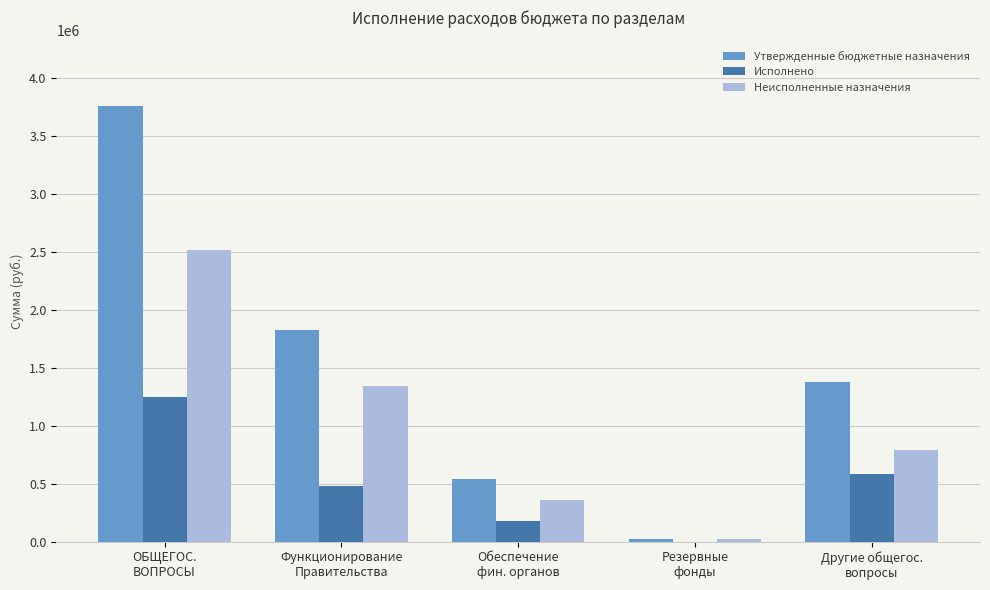

Is the value of Исполнено at Функционирование
Правительства greater than the value of Утвержденные бюджетные назначения at Резервные
фонды?

Yes